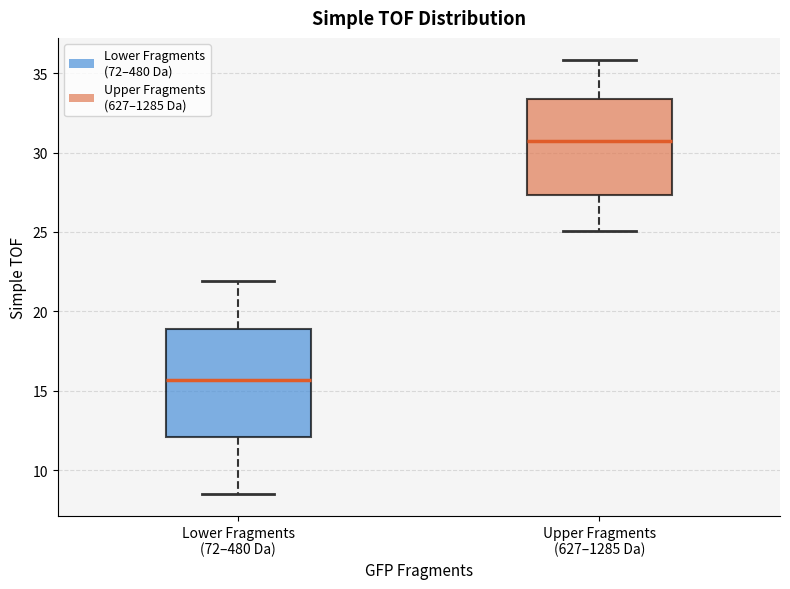

Comparing the boxes themselves (not the whiskers), which one is the tallest?

Lower Fragments (72–480 Da)